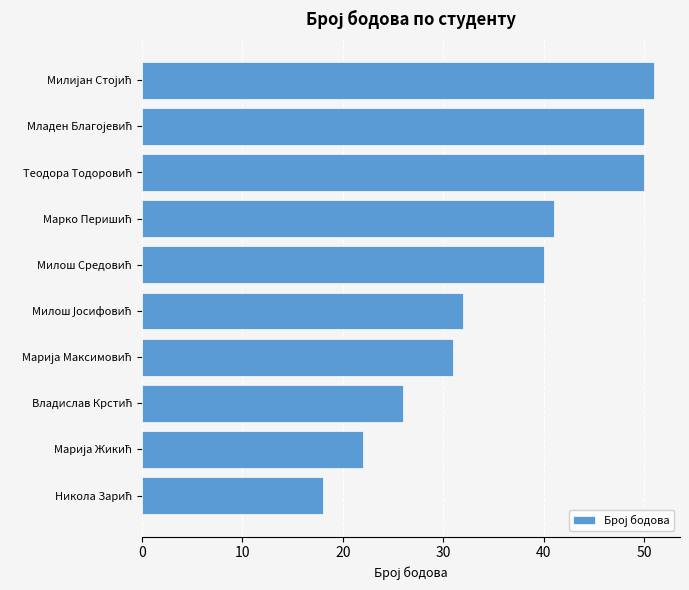

Reading top to bottom, transcribe all the data shown in this chart.

51	50	50	41	40	32	31	26	22	18